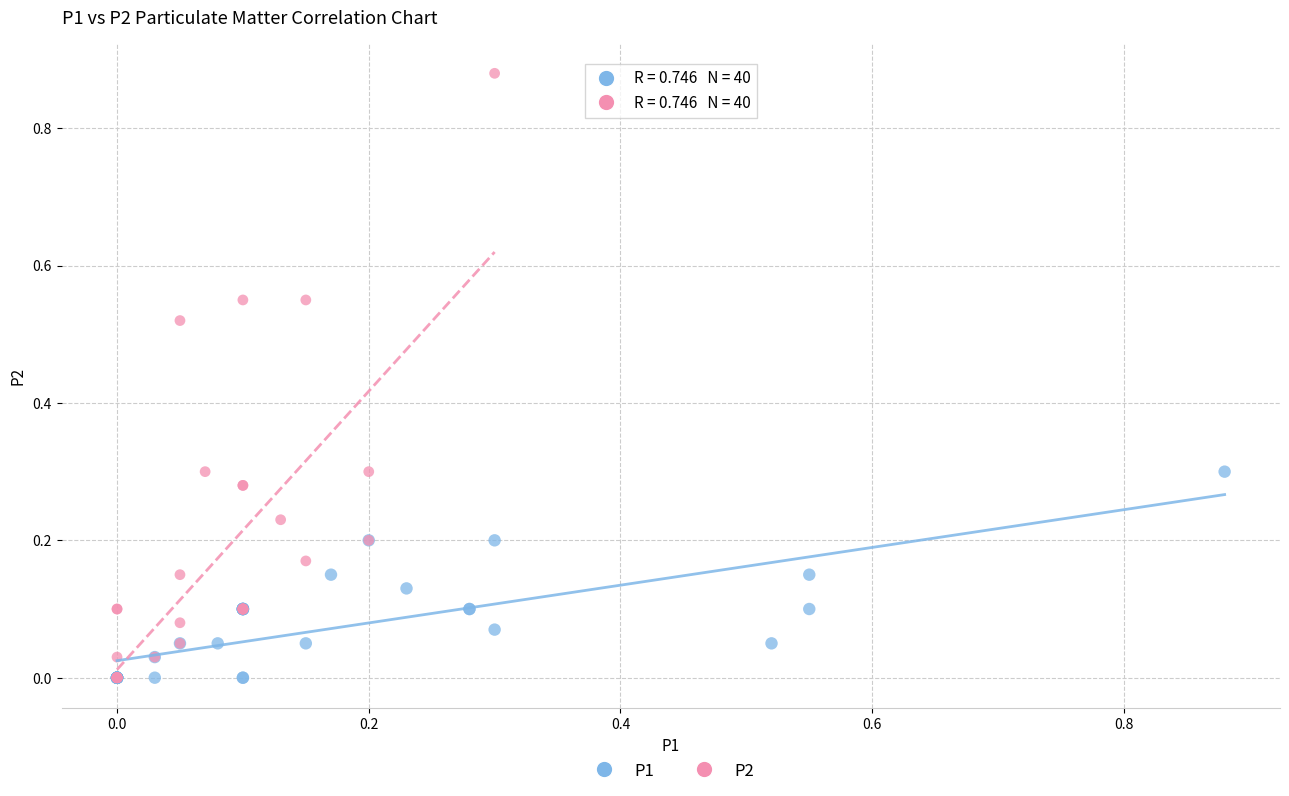

Which series contains the highest Y value?

P2